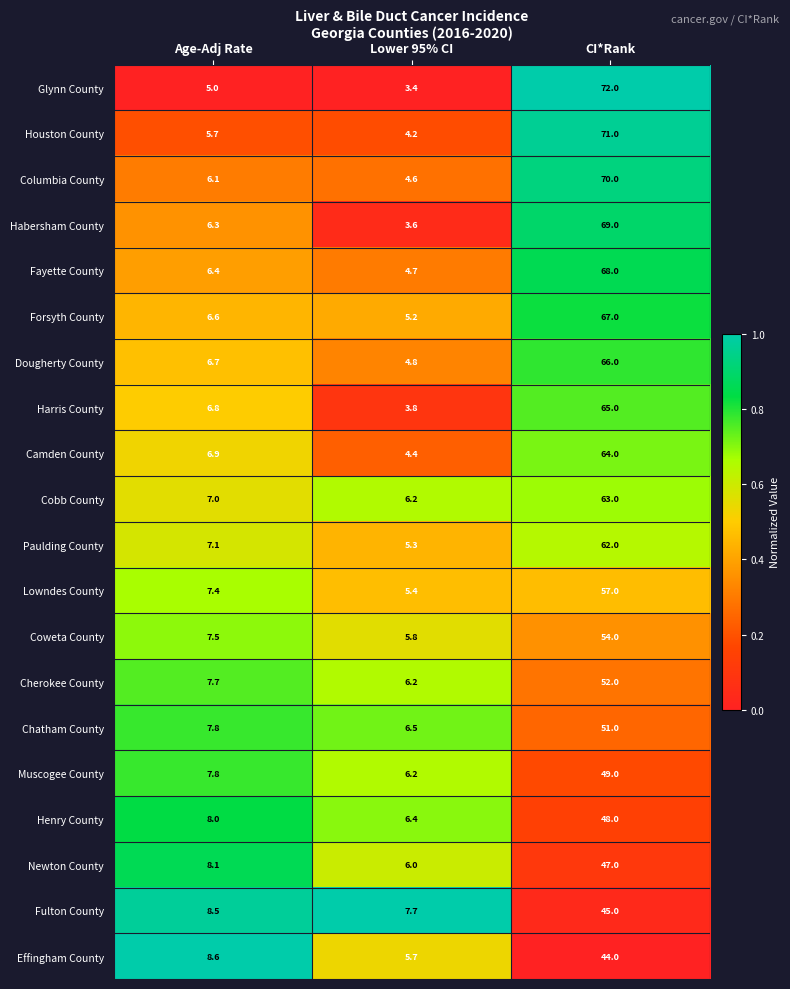

Is the value of Camden County at Age-Adj Rate greater than the value of Forsyth County at Lower 95% CI?

Yes